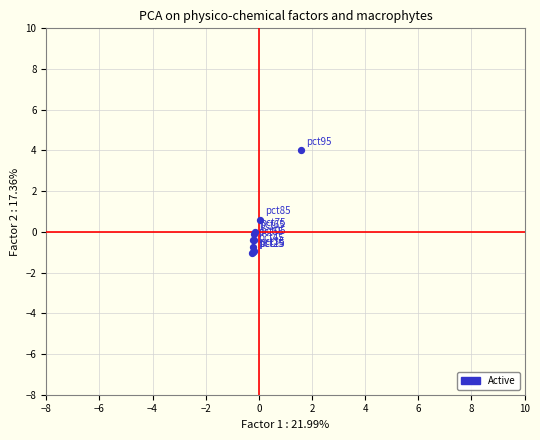

What Y value in the scatter plot is closest to 1?

0.6